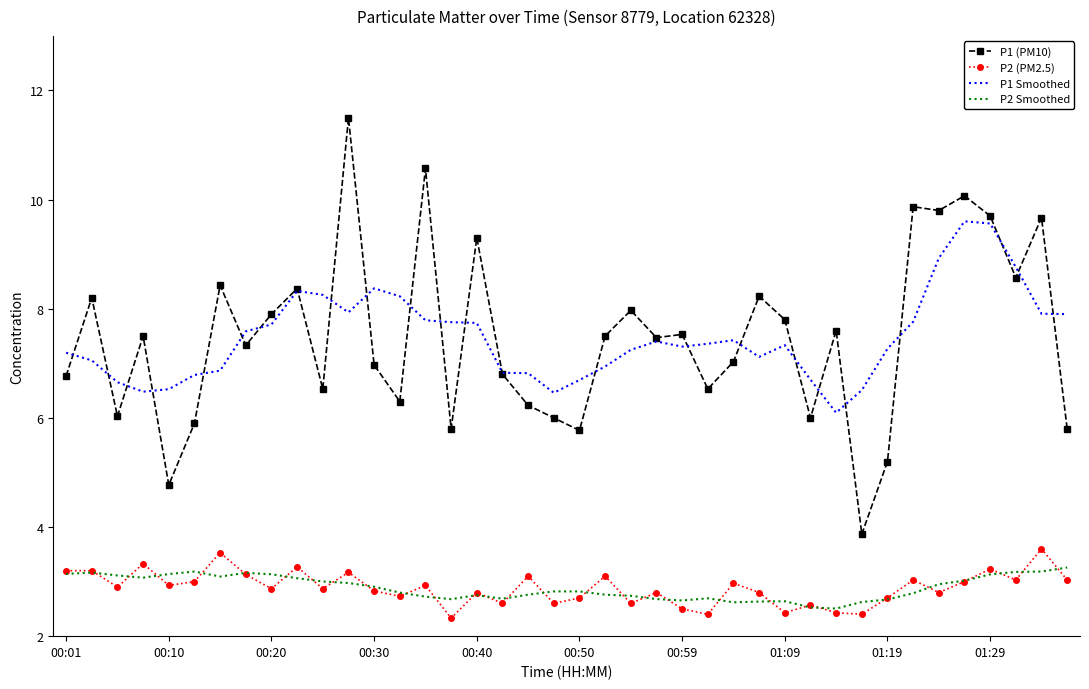

What is the maximum value shown in the chart?

11.5